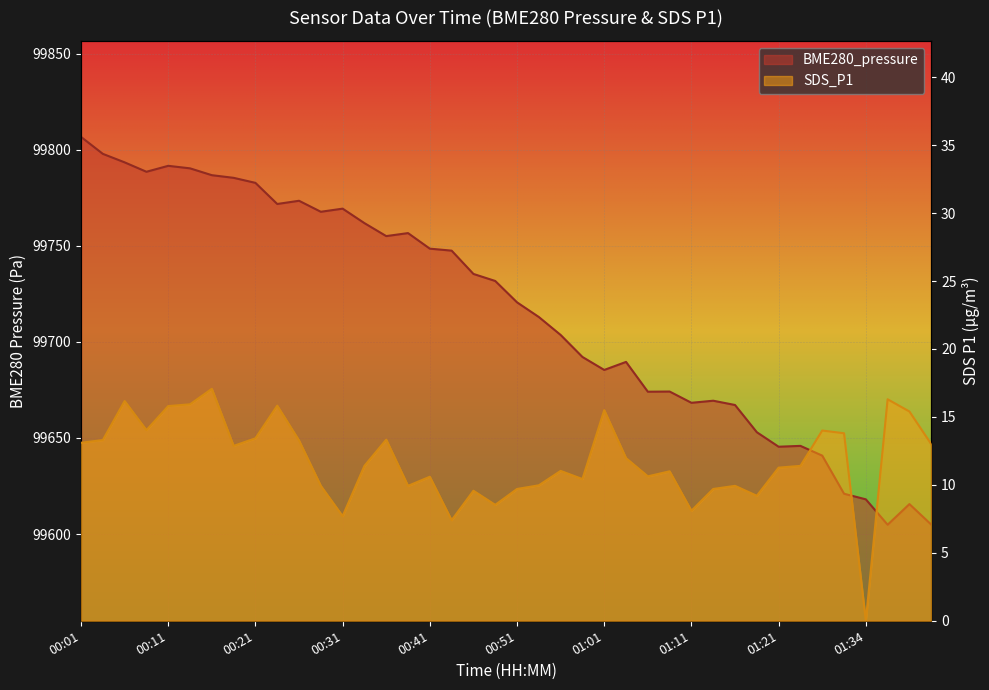

Rank the series at 00:08 from highest to lowest value.

BME280_pressure, SDS_P1